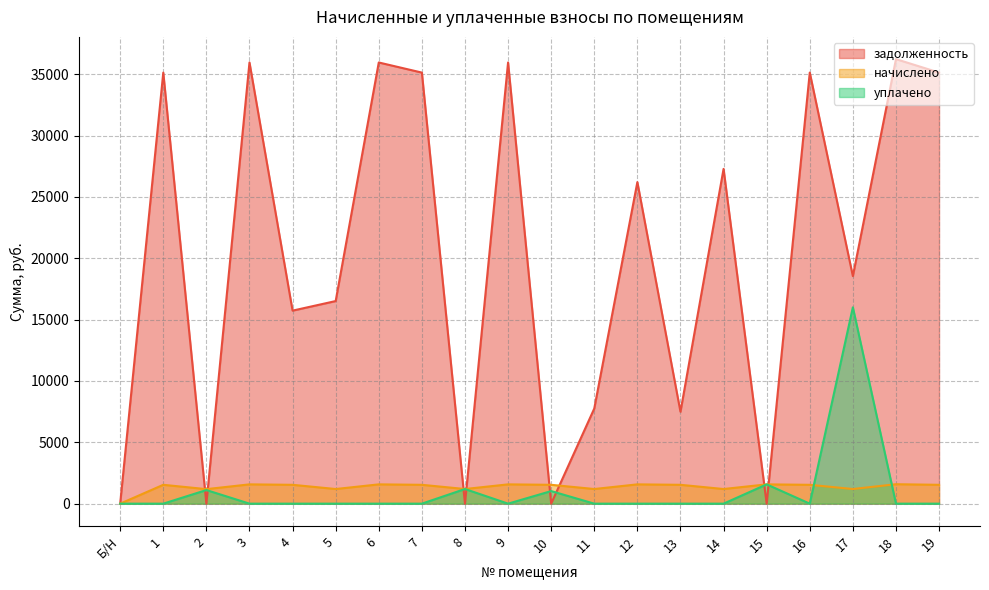

What is the greatest value displayed?

36226.1